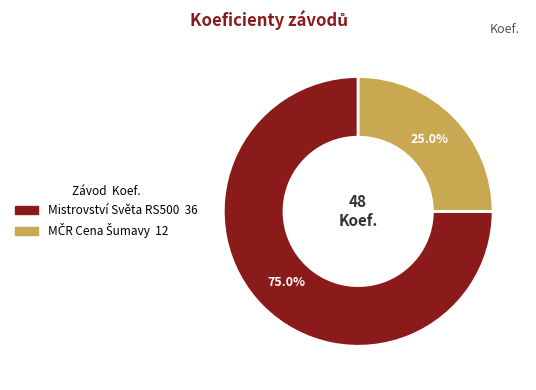

Is there a majority slice in this chart?

Yes